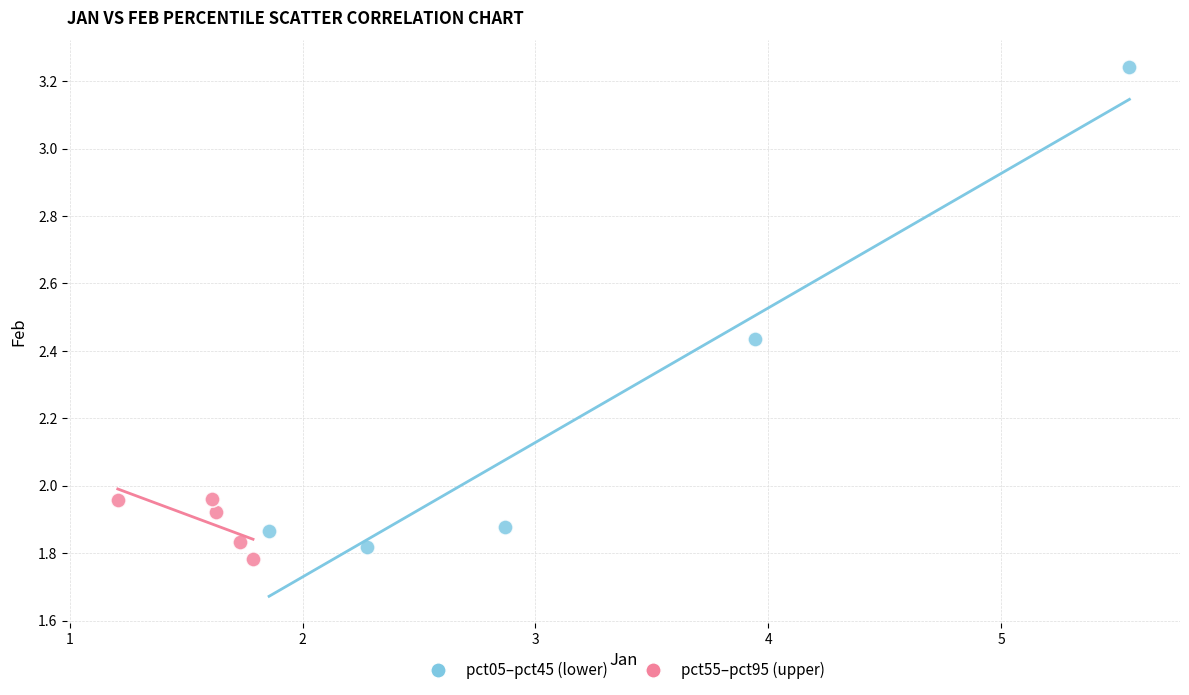

Which series contains the highest Y value?

pct05–pct45 (lower)